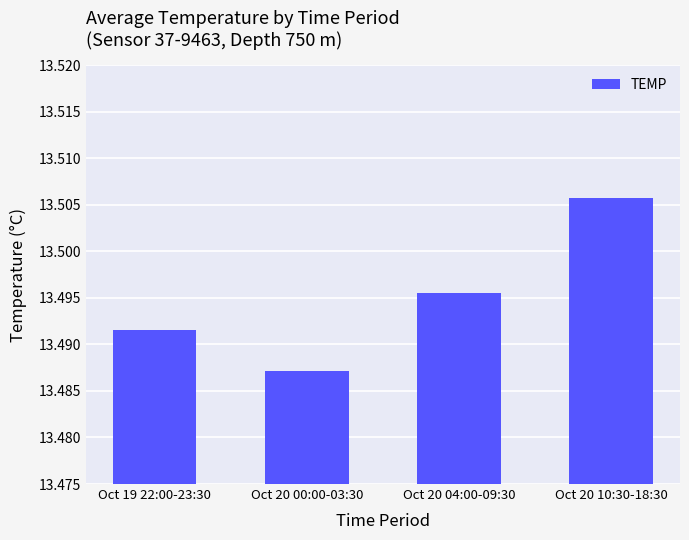

Which category has the lowest value across all series?

Oct 20 00:00-03:30